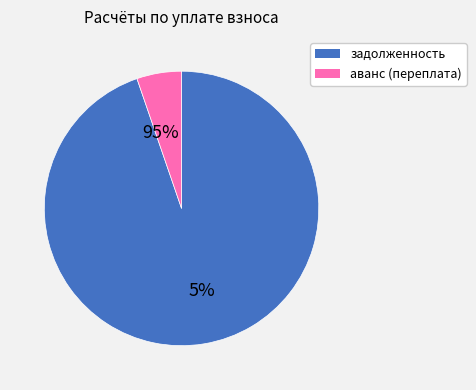

What is the change in value from задолженность to аванс (переплата)?

-764.4